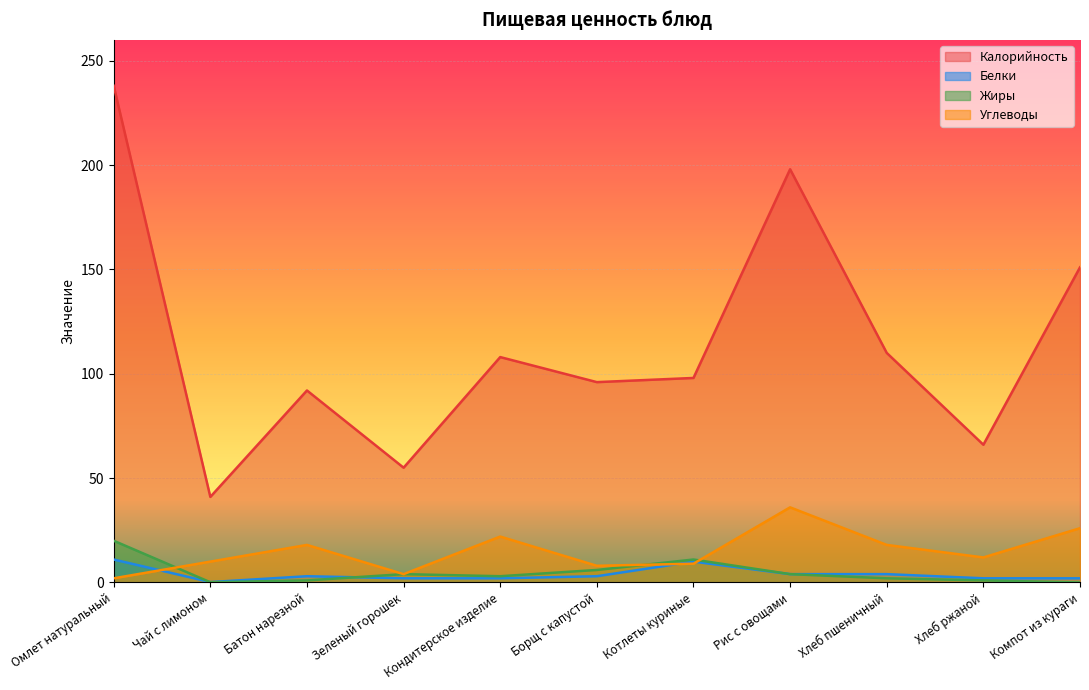

In Калорийность, how many points are lower than both neighbors (excluding endpoints)?

4